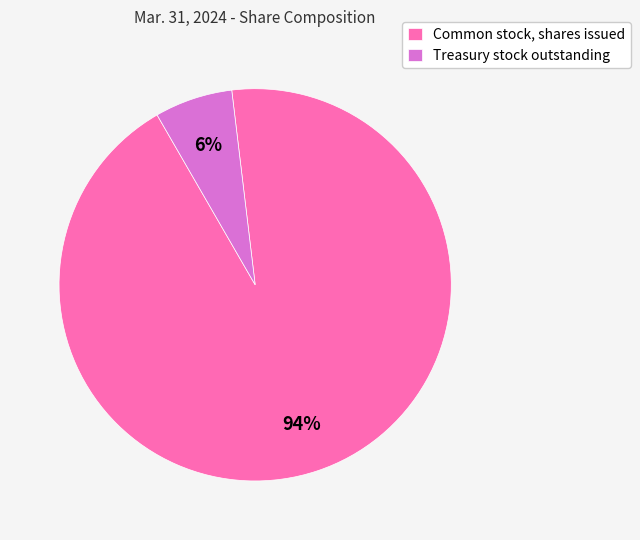

How many slices are in this pie chart?

2